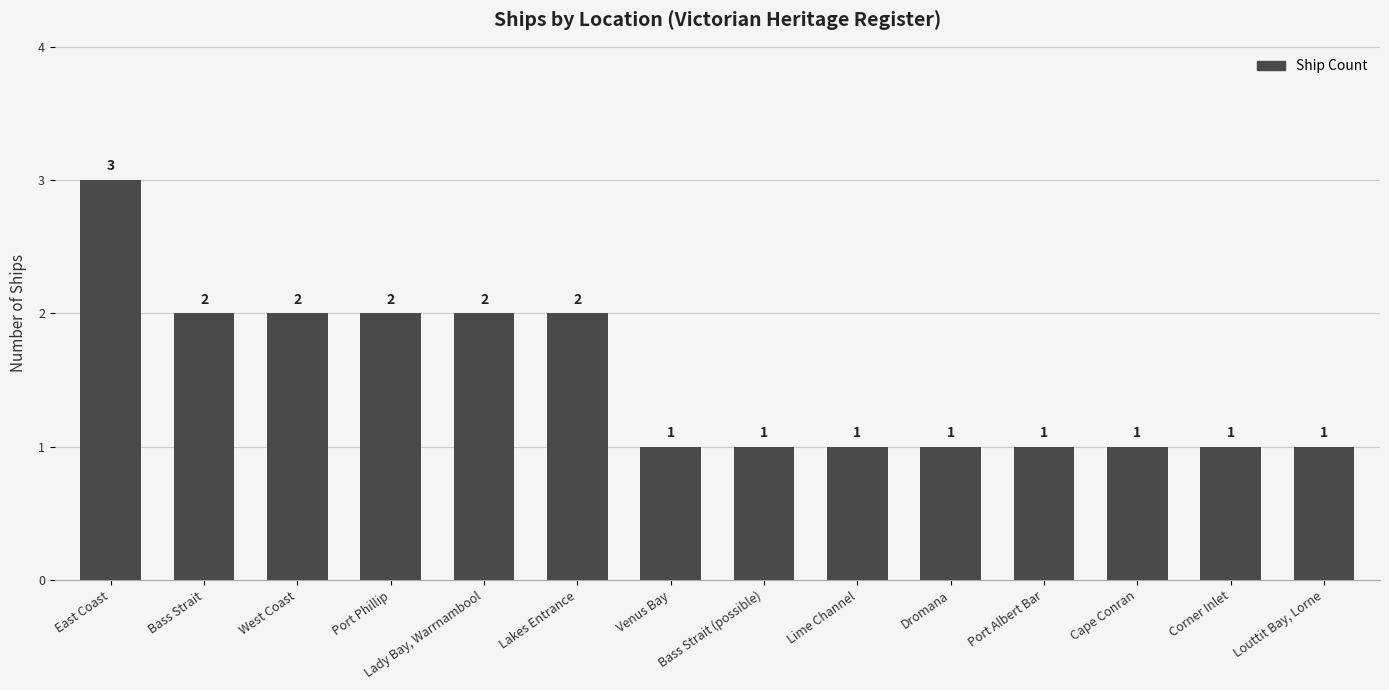

What is the minimum value shown in the chart?

1